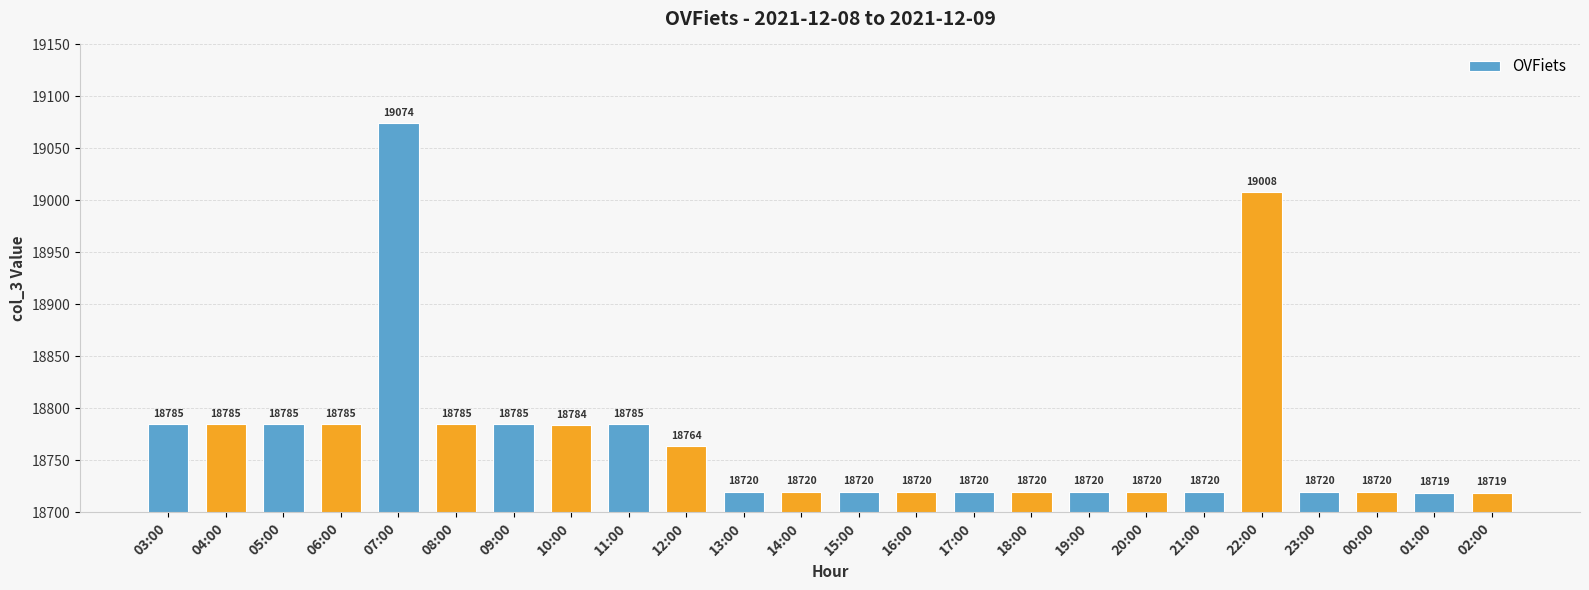

Which category has the highest value across all series?

07:00